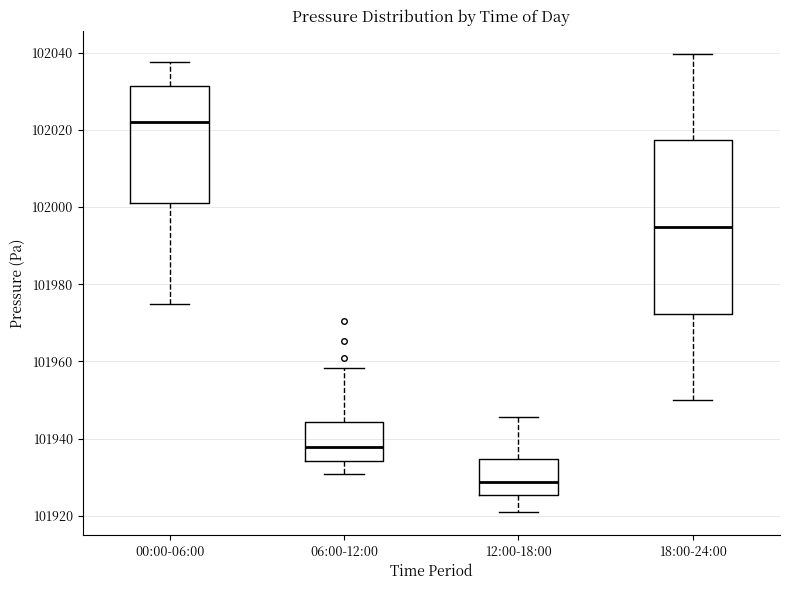

Reading left to right, transcribe this box plot: for each box, give where its median line is, the range the box spans, and where its two whiskers end, as read against the y-axis. The values are not printed on the chart, so give them approximately, as read against the axis.

00:00-06:00: median 102022, box 102000 to 102032, whiskers 101974 to 102038
06:00-12:00: median 101938, box 101934 to 101944, whiskers 101932 to 101958
12:00-18:00: median 101928, box 101926 to 101934, whiskers 101922 to 101946
18:00-24:00: median 101994, box 101972 to 102018, whiskers 101950 to 102040